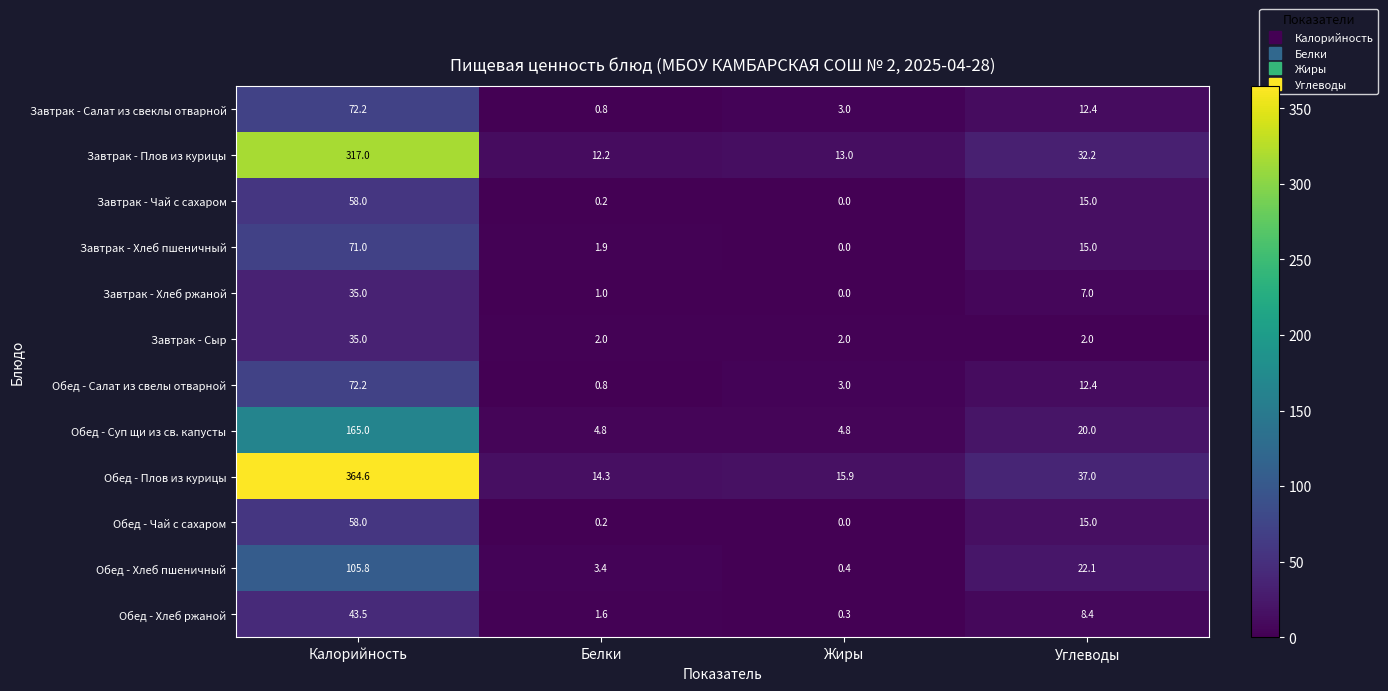

Rank the categories by Завтрак - Салат из свеклы отварной value from lowest to highest.

Белки, Жиры, Углеводы, Калорийность